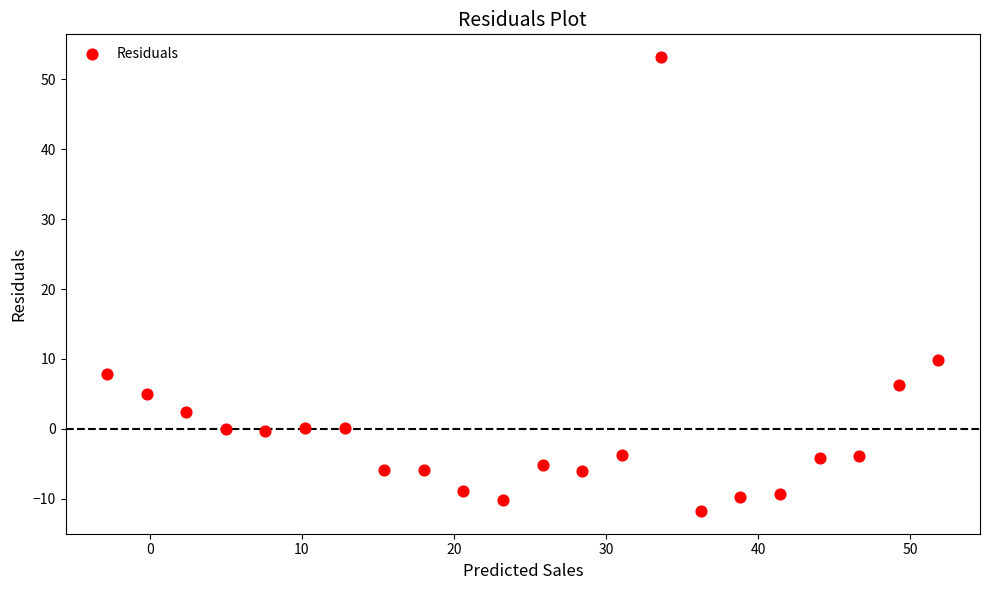

What is the range of X values (max minus min)?

54.7